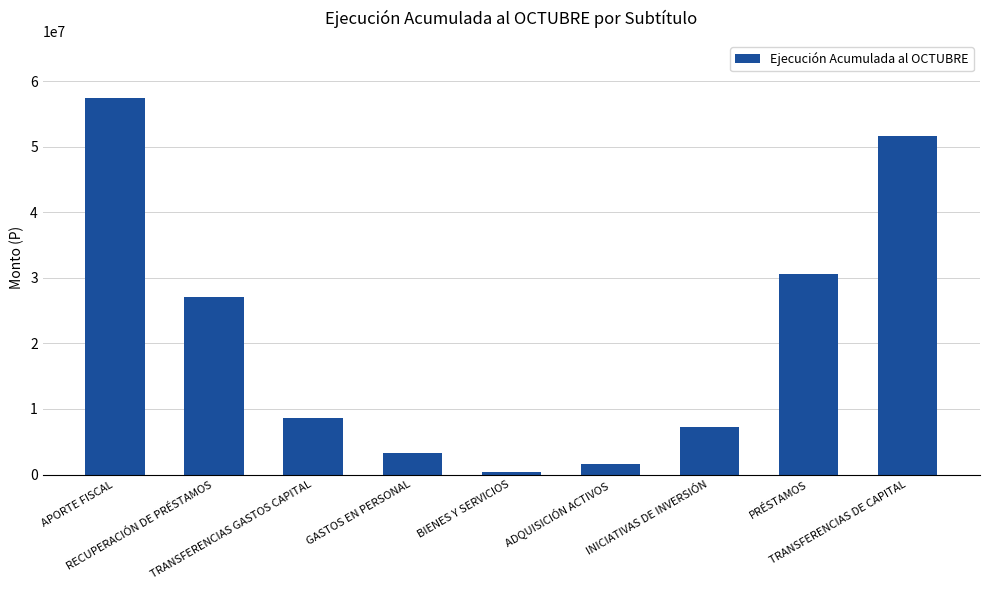

Reading left to right, what are all the values shown in this chart?

APORTE FISCAL=57515067	RECUPERACIÓN DE PRÉSTAMOS=27090076	TRANSFERENCIAS GASTOS CAPITAL=8679126	GASTOS EN PERSONAL=3324489	BIENES Y SERVICIOS=323952	ADQUISICIÓN ACTIVOS=1635209	INICIATIVAS DE INVERSIÓN=7319317	PRÉSTAMOS=30575528	TRANSFERENCIAS DE CAPITAL=51622575